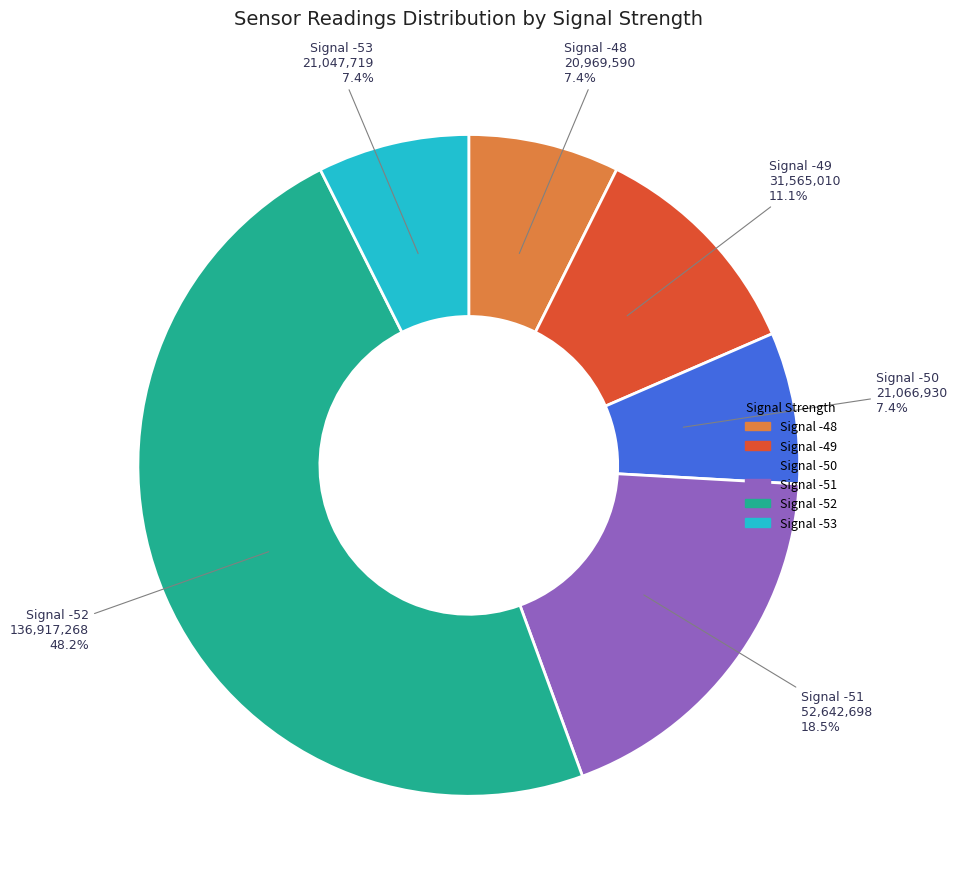

Is there a majority slice in this chart?

No